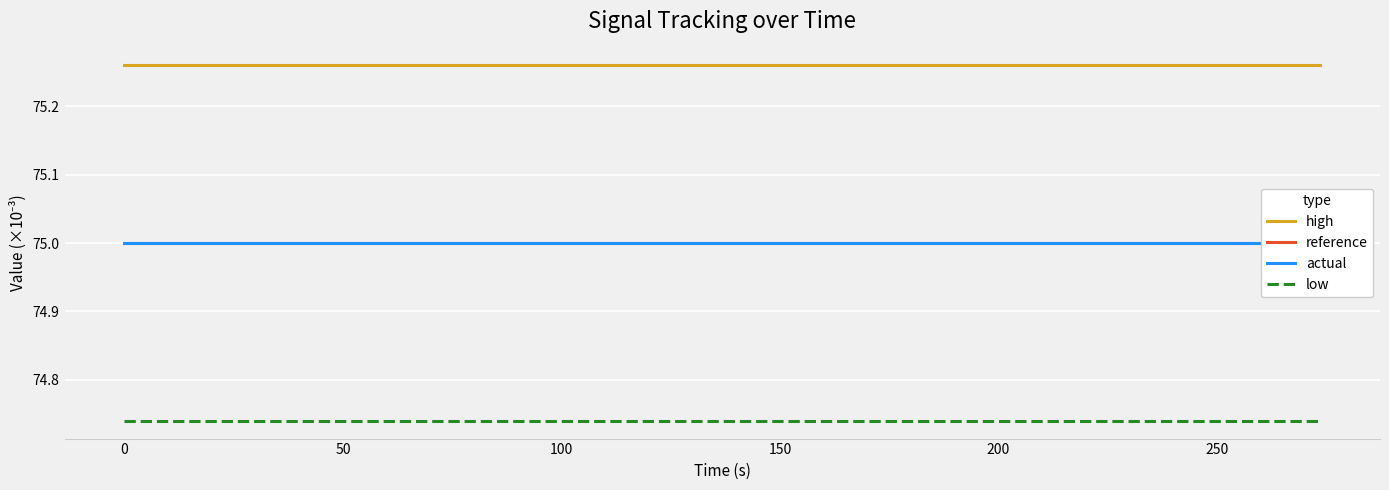

True or false: low and high cross at least once.

False